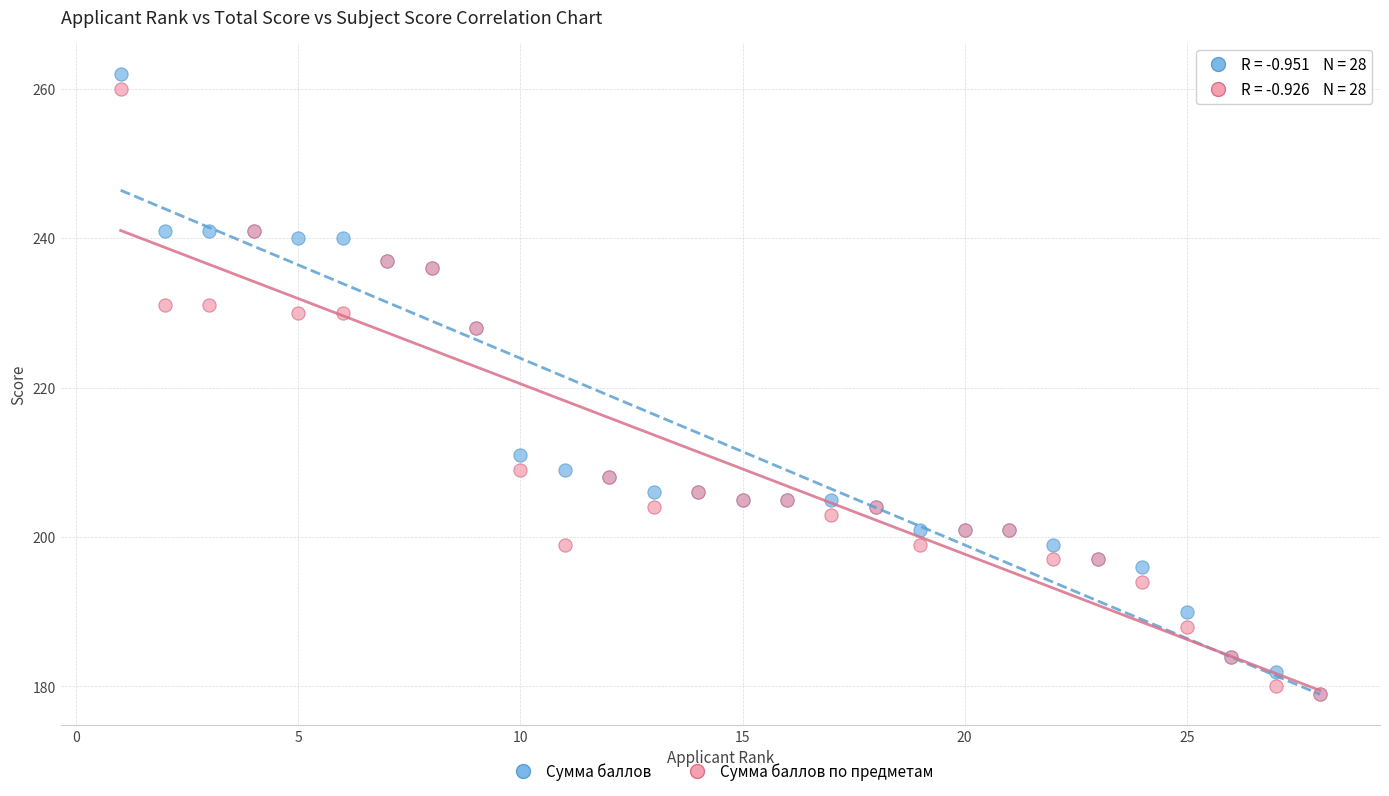

What are all the series names shown in the legend?

Сумма баллов, Сумма баллов по предметам